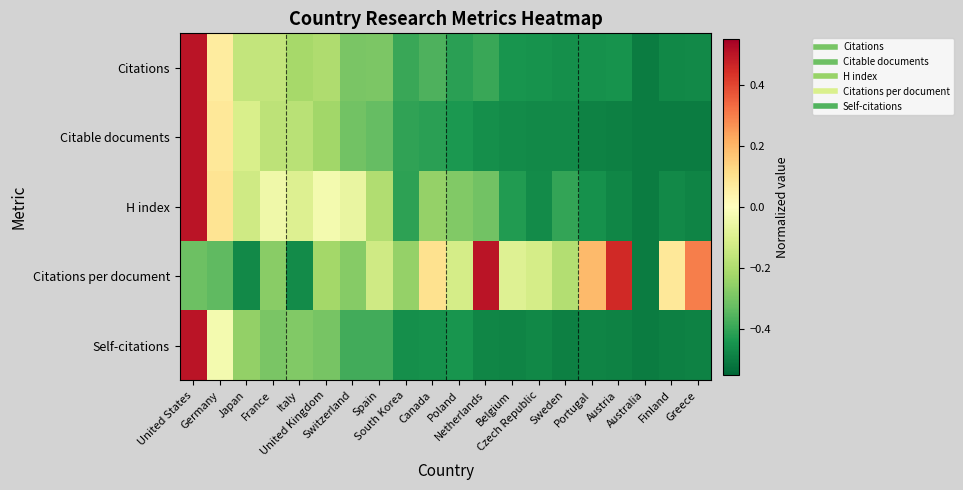

Reading left to right, extract all data points from this chart.

Citations: United States=0.5	Germany=0.1	Japan=-0.2	France=-0.2	Italy=-0.2	United Kingdom=-0.2	Switzerland=-0.3	Spain=-0.3	South Korea=-0.4	Canada=-0.4	Poland=-0.4	Netherlands=-0.4	Belgium=-0.4	Czech Republic=-0.5	Sweden=-0.5	Portugal=-0.5	Austria=-0.4	Australia=-0.5	Finland=-0.5	Greece=-0.5
Citable documents: United States=0.5	Germany=0.1	Japan=-0.1	France=-0.2	Italy=-0.2	United Kingdom=-0.2	Switzerland=-0.3	Spain=-0.3	South Korea=-0.4	Canada=-0.4	Poland=-0.4	Netherlands=-0.5	Belgium=-0.5	Czech Republic=-0.5	Sweden=-0.5	Portugal=-0.5	Austria=-0.5	Australia=-0.5	Finland=-0.5	Greece=-0.5
H index: United States=0.5	Germany=0.1	Japan=-0.1	France=-0.0	Italy=-0.1	United Kingdom=-0.0	Switzerland=-0.1	Spain=-0.2	South Korea=-0.4	Canada=-0.2	Poland=-0.3	Netherlands=-0.3	Belgium=-0.4	Czech Republic=-0.5	Sweden=-0.4	Portugal=-0.5	Austria=-0.5	Australia=-0.5	Finland=-0.5	Greece=-0.5
Citations per document: United States=-0.3	Germany=-0.3	Japan=-0.5	France=-0.3	Italy=-0.5	United Kingdom=-0.2	Switzerland=-0.3	Spain=-0.1	South Korea=-0.2	Canada=0.1	Poland=-0.1	Netherlands=0.5	Belgium=-0.1	Czech Republic=-0.1	Sweden=-0.2	Portugal=0.2	Austria=0.5	Australia=-0.5	Finland=0.1	Greece=0.3
Self-citations: United States=0.5	Germany=-0.0	Japan=-0.3	France=-0.3	Italy=-0.3	United Kingdom=-0.3	Switzerland=-0.4	Spain=-0.4	South Korea=-0.5	Canada=-0.5	Poland=-0.4	Netherlands=-0.5	Belgium=-0.5	Czech Republic=-0.5	Sweden=-0.5	Portugal=-0.5	Austria=-0.5	Australia=-0.5	Finland=-0.5	Greece=-0.5